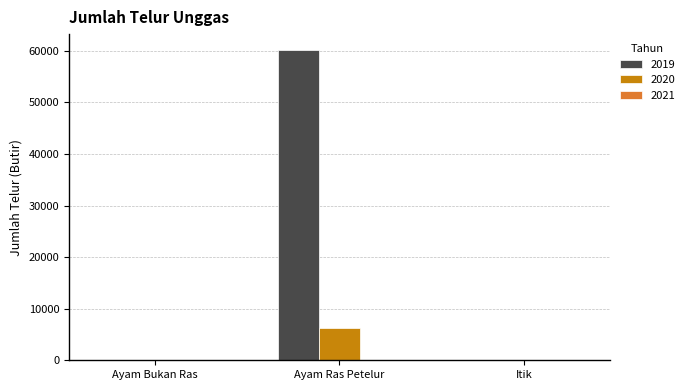

What is the maximum value for 2020?

6210